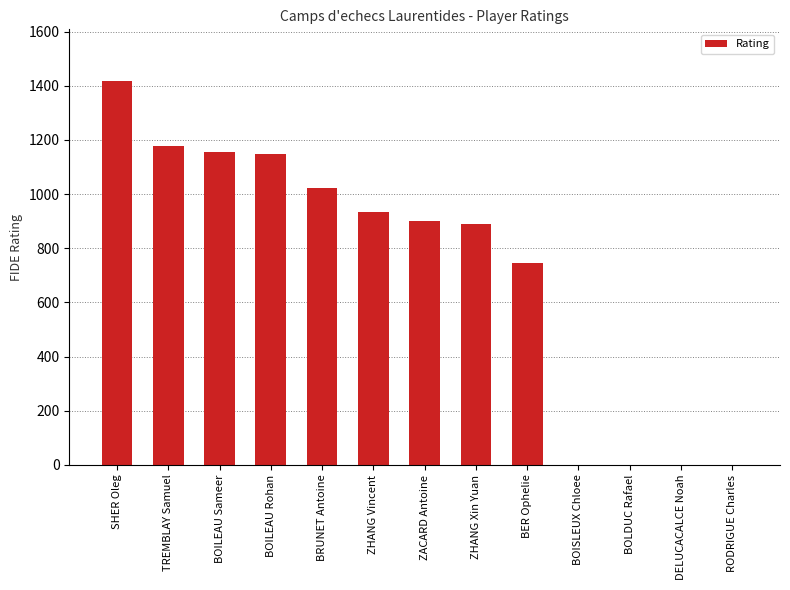

Which has a higher value, BRUNET Antoine or SHER Oleg?

SHER Oleg